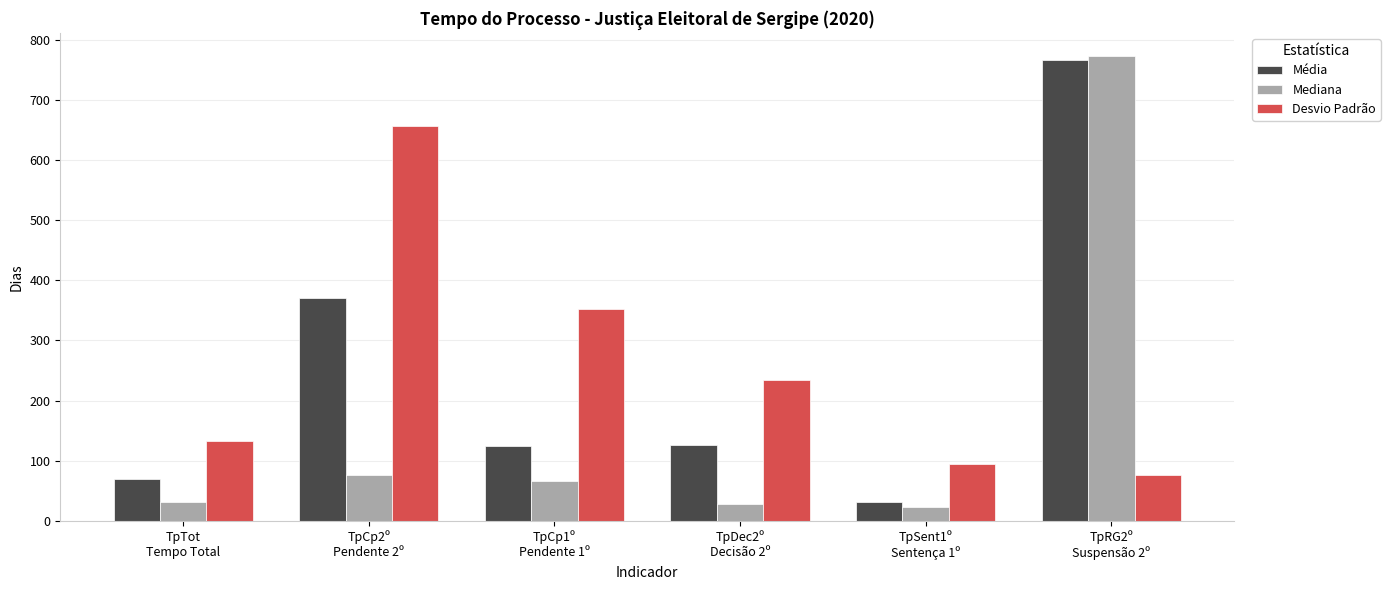

What is the average value of the Desvio Padrão series?

258